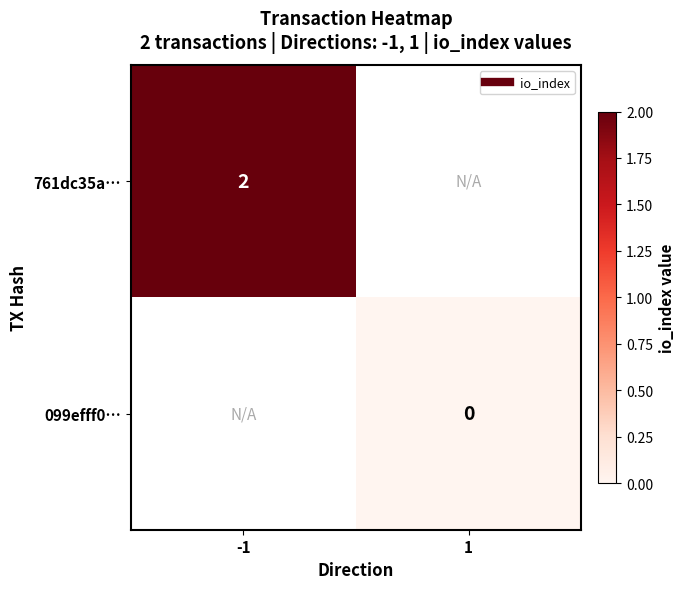

Is the value of 761dc35a… at 1 greater than the value of 099efff0… at -1?

No